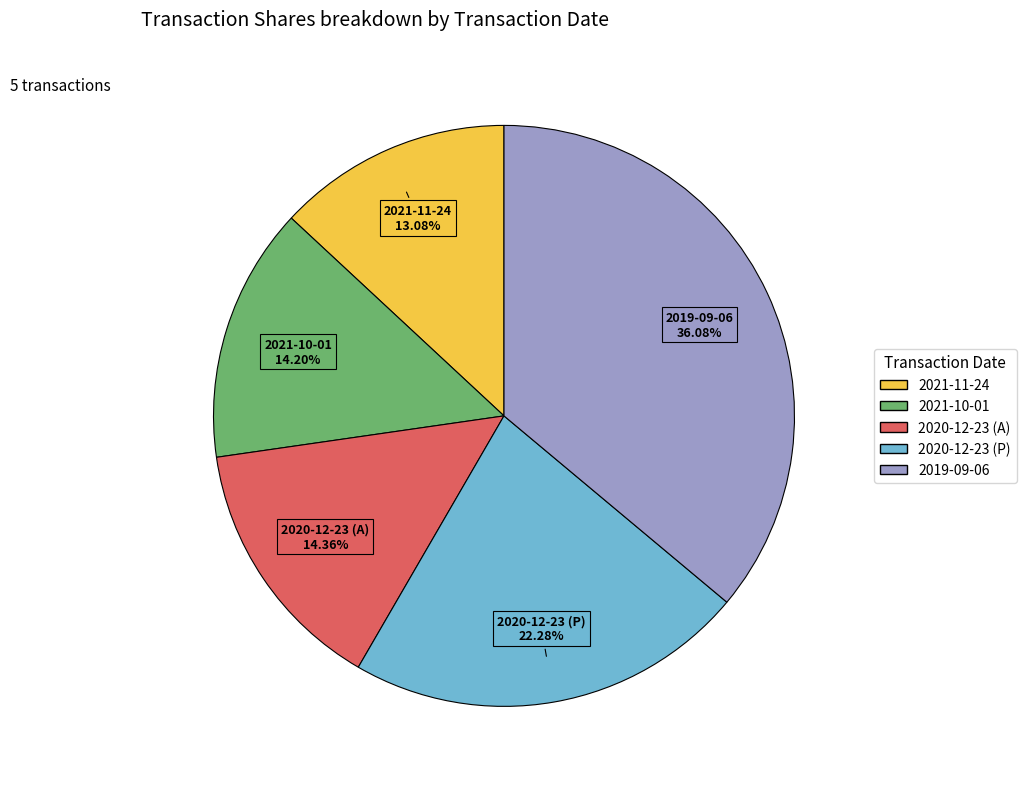

Is there any slice that represents more than half of the pie?

No